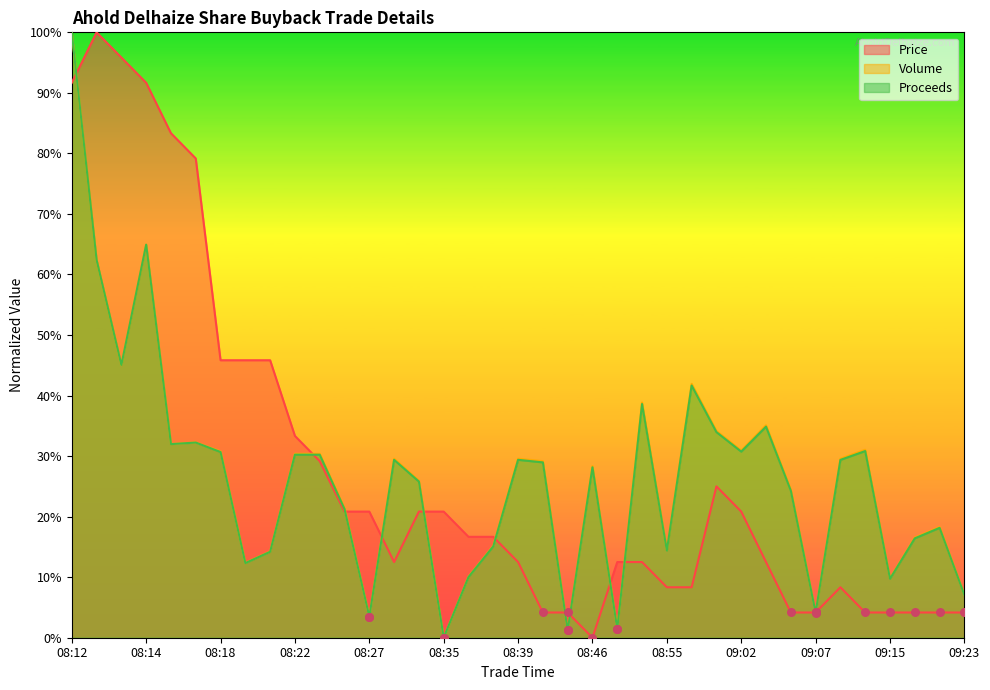

What is the total value across all series at 08:25?

89.8